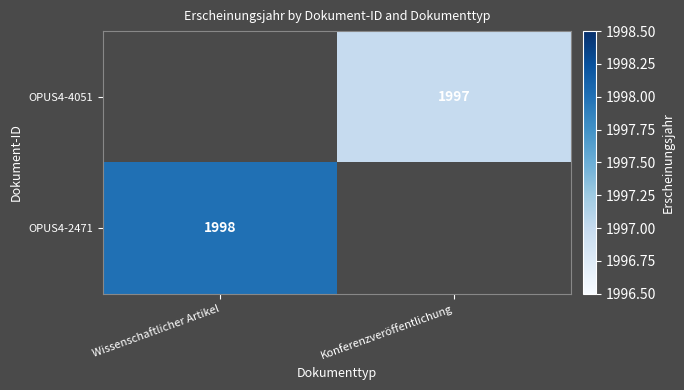

Which label corresponds to the largest value in the chart?

Wissenschaftlicher Artikel